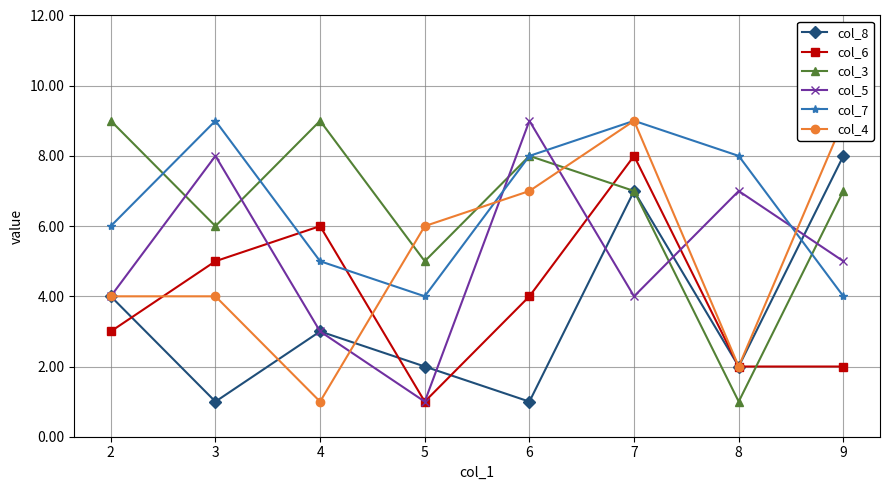

In col_5, how many points are lower than both neighbors (excluding endpoints)?

2